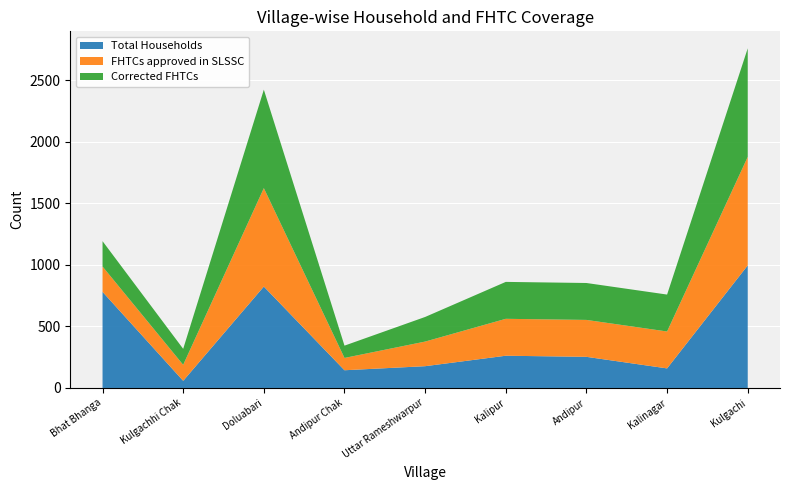

Reading left to right, extract all data points from this chart.

Total Households: 781	58	824	144	177	262	253	159	996
FHTCs approved in SLSSC: 206	130	800	100	200	300	300	300	882
Corrected FHTCs: 206	130	800	100	200	300	300	300	882